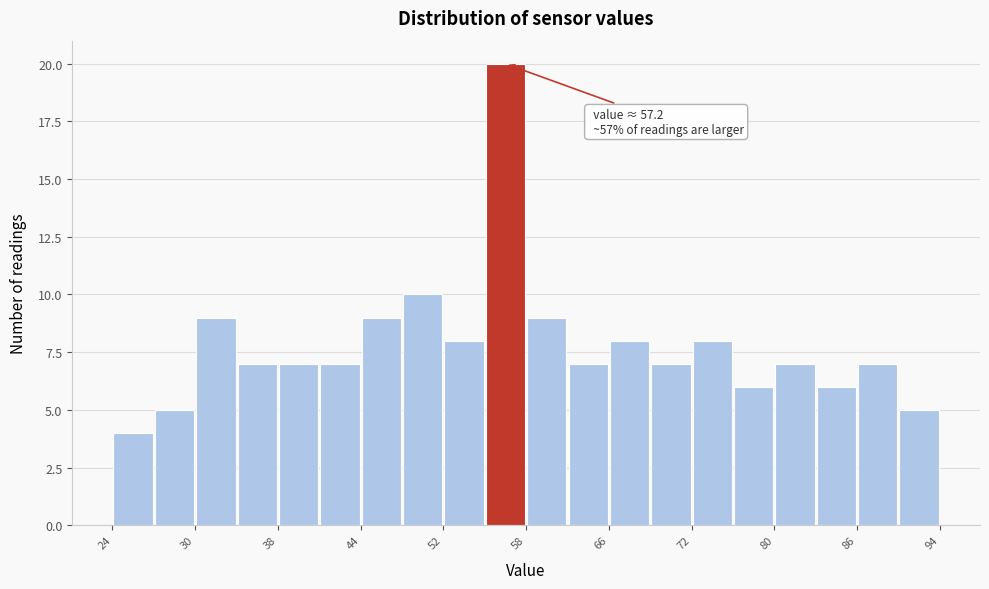

Around what value on the x-axis is the tallest bar? Give the approximate position of its centre, as read against the axis.

57